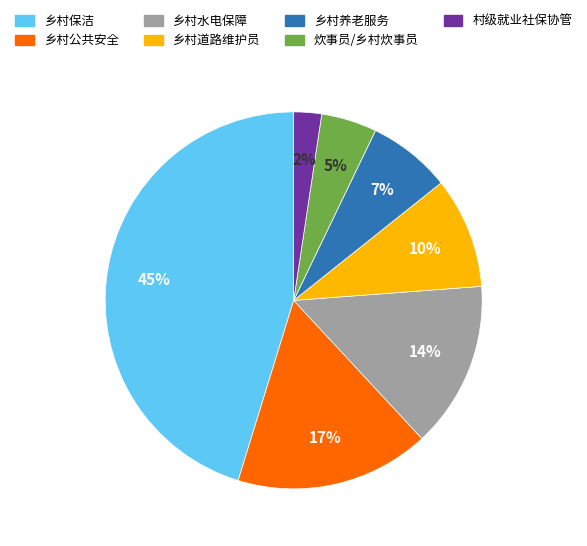

Between 炊事员/乡村炊事员 and 村级就业社保协管, which is larger?

炊事员/乡村炊事员